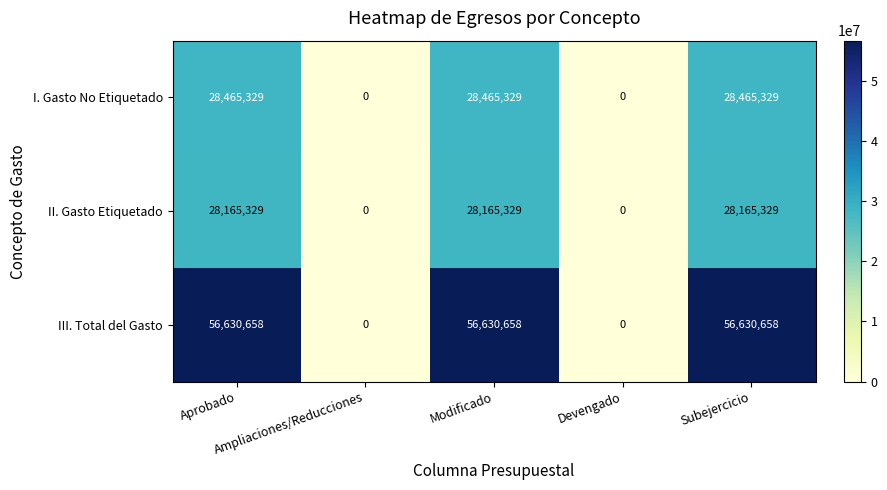

Rank the series by their maximum value, from lowest to highest.

II. Gasto Etiquetado, I. Gasto No Etiquetado, III. Total del Gasto